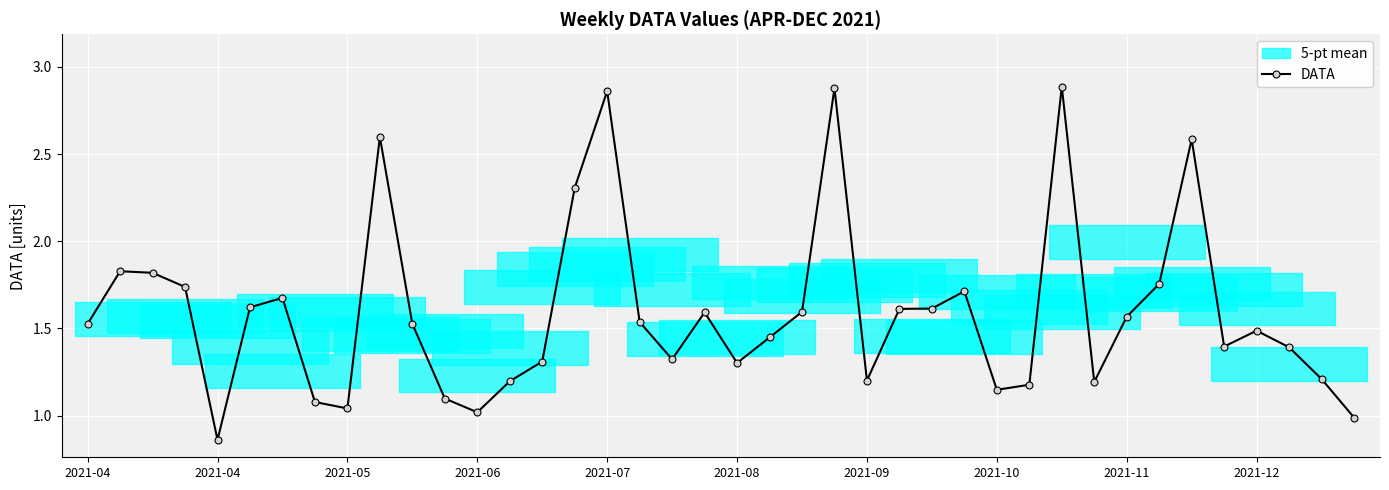

What is the difference between the second highest and second lowest values?

1.9